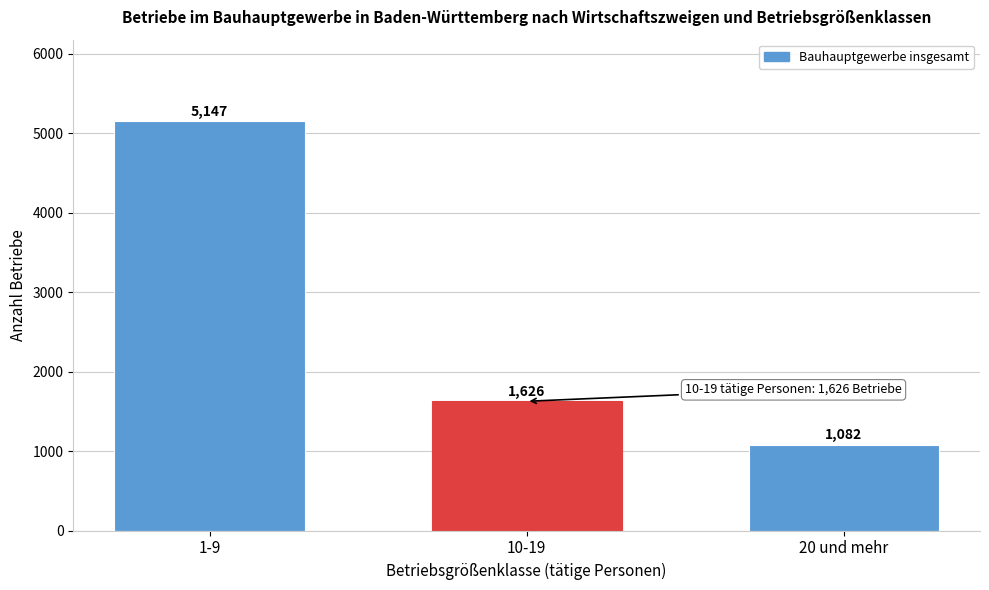

Reading right to left, transcribe all the data shown in this chart.

20 und mehr=1082	10-19=1626	1-9=5147